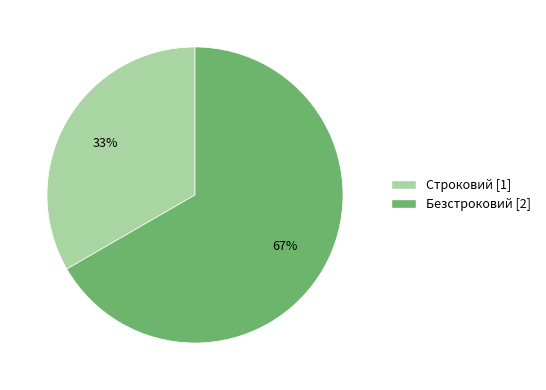

Is it true that Строковий is 33% of the pie?

True